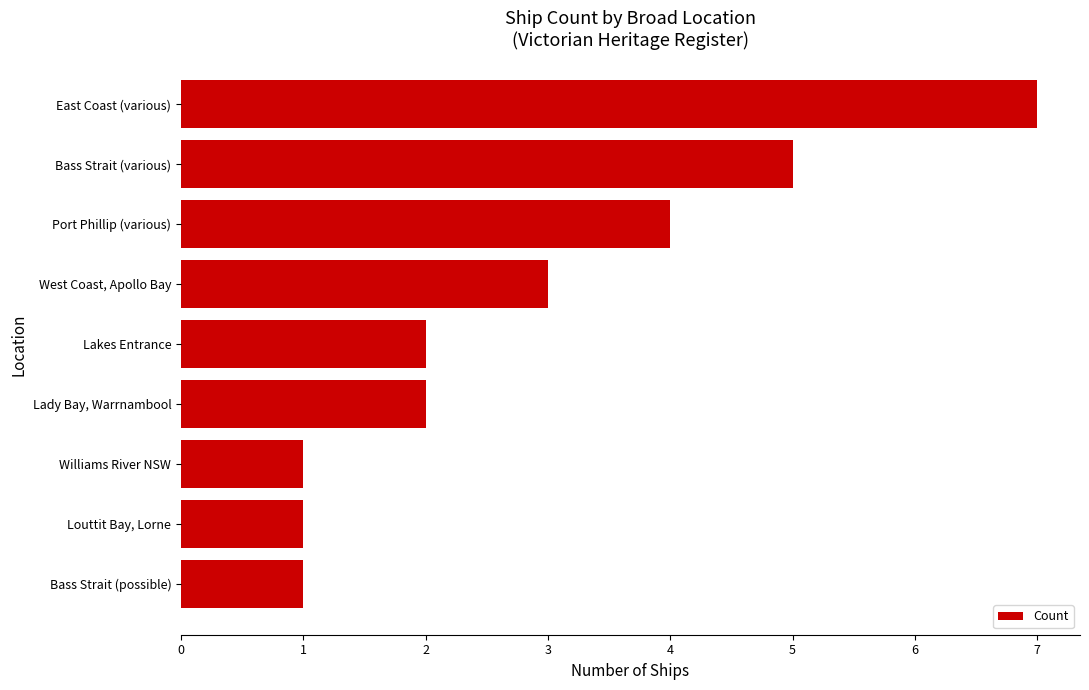

What is the approximate value at Port Phillip (various)?

4